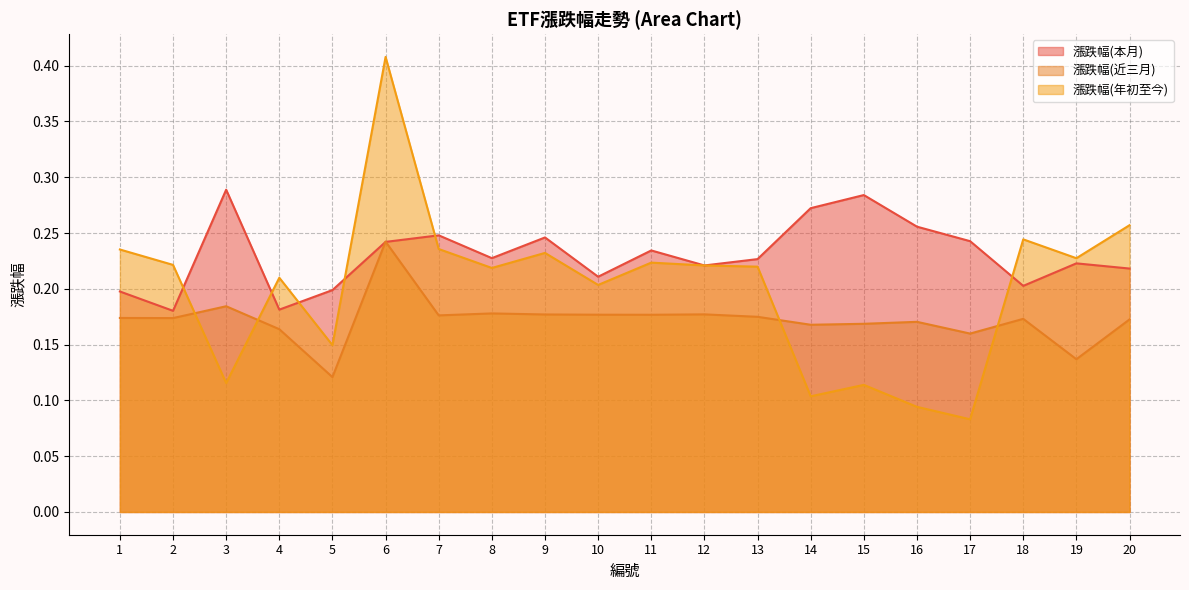

What is the total value across all series at 1?

0.6